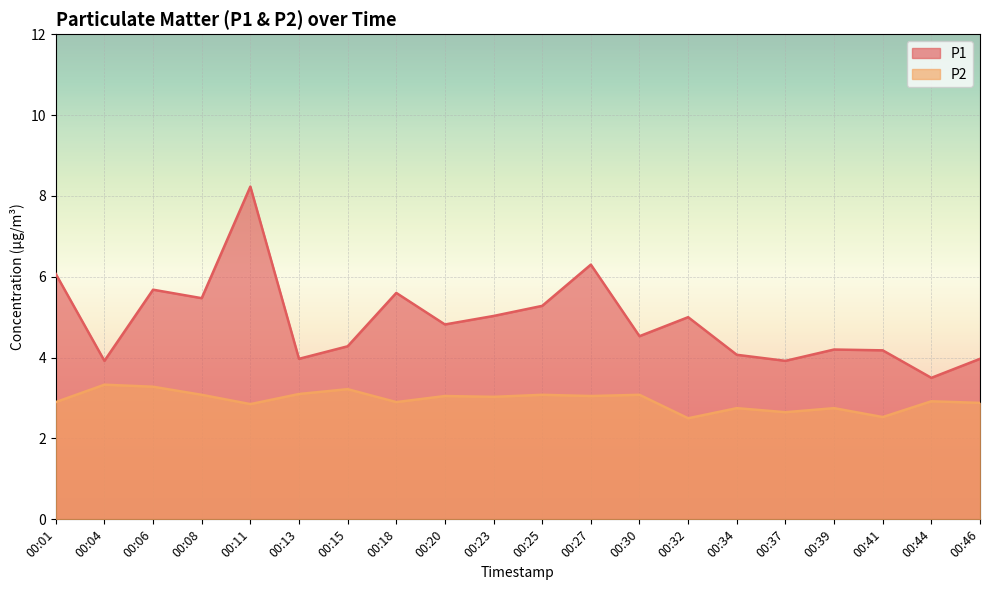

True or false: P2 has a value of 2.9 at 00:11.

True